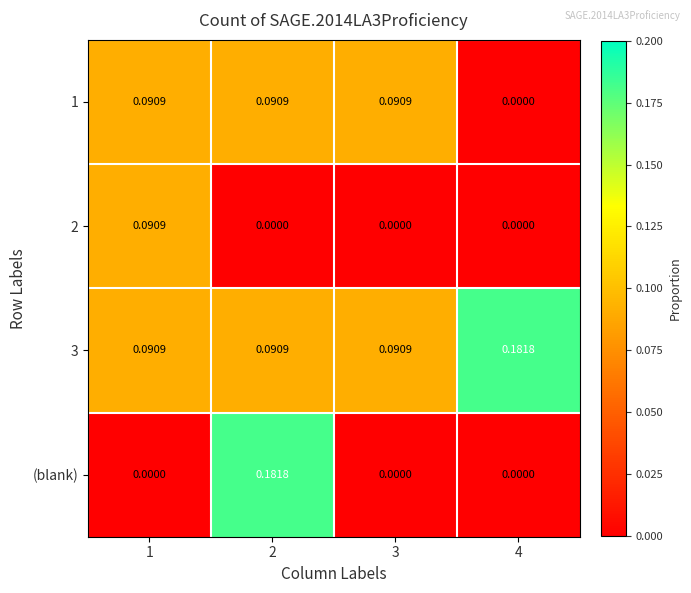

Between 2 and 3, which series saw the biggest shift?

(blank)